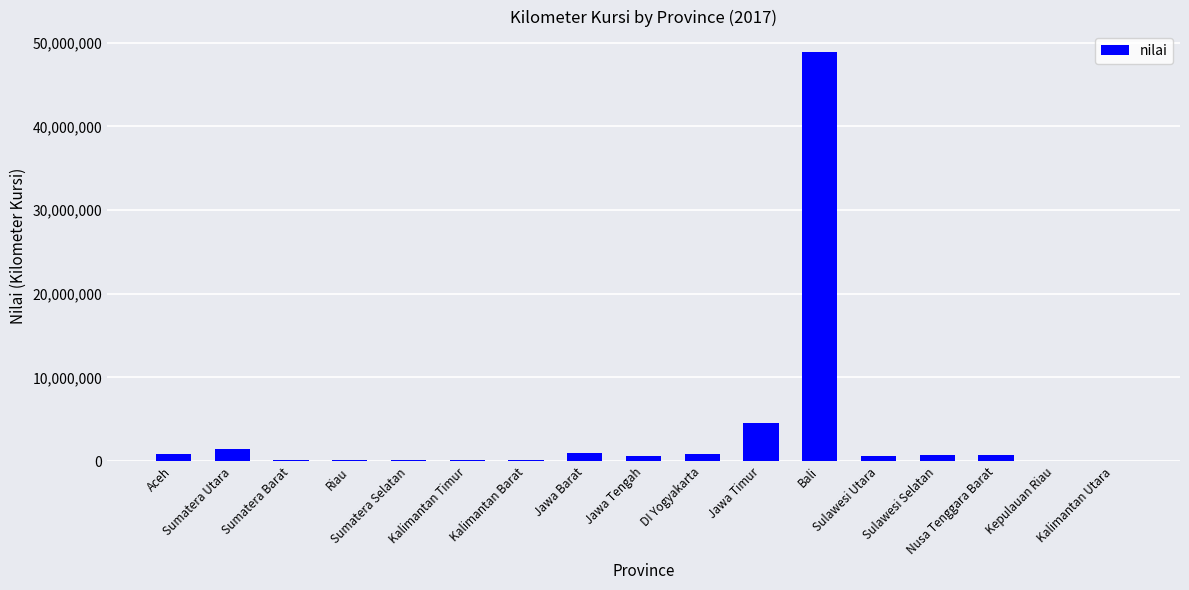

What is the maximum value shown in the chart?

48878612